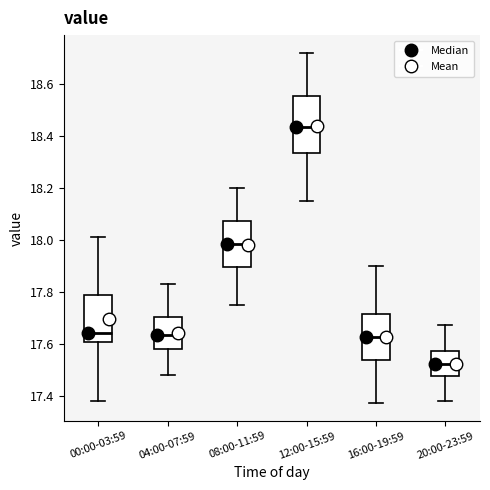

Comparing the boxes themselves (not the whiskers), which one is the tallest?

12:00-15:59